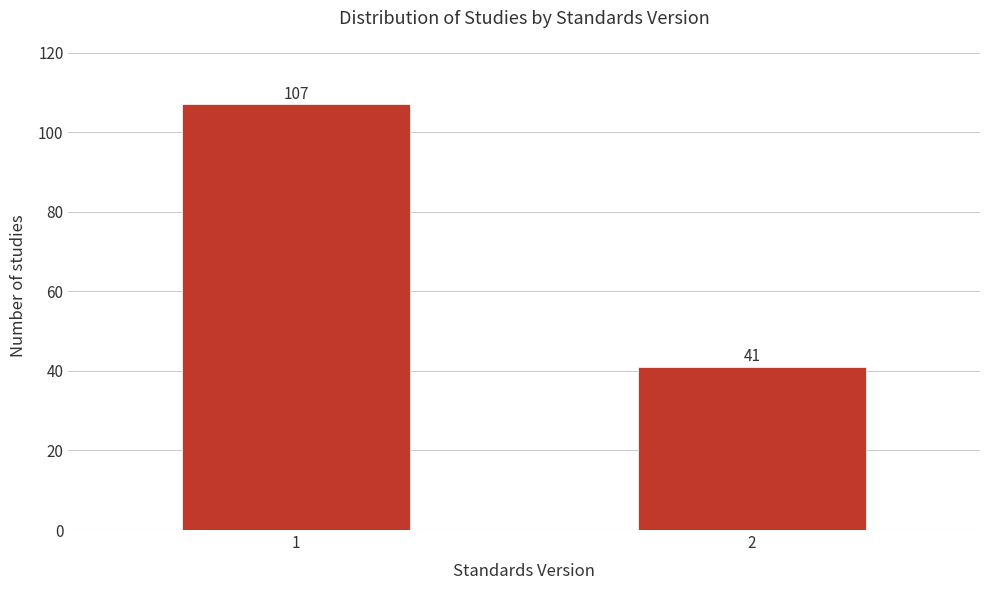

Reading left to right, transcribe all the data shown in this chart.

107	41